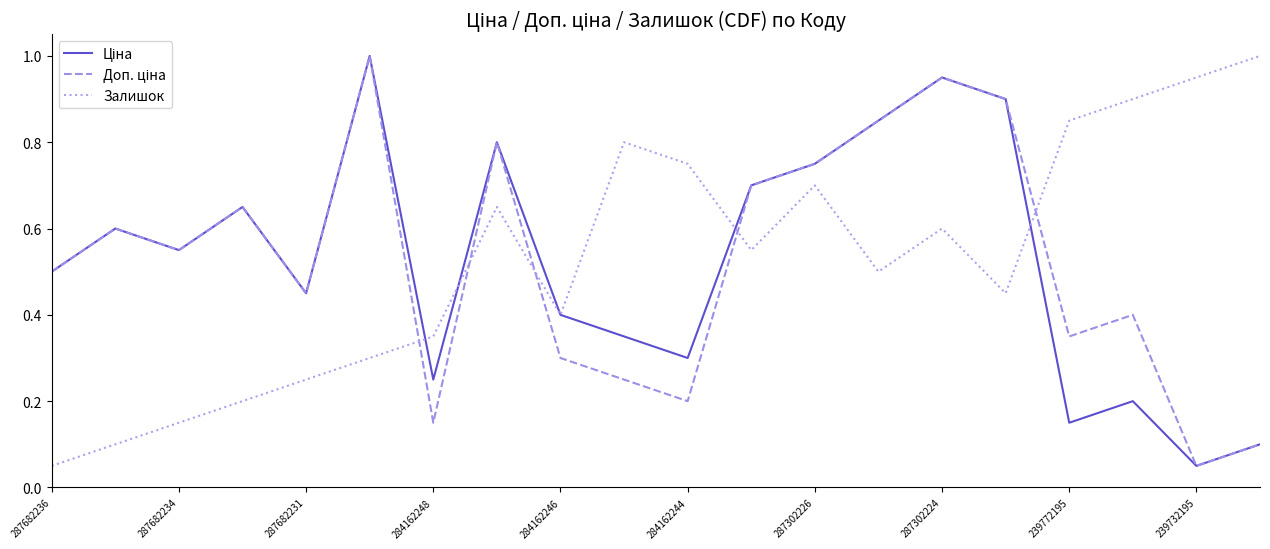

What is the highest value of the Залишок series?

1.0